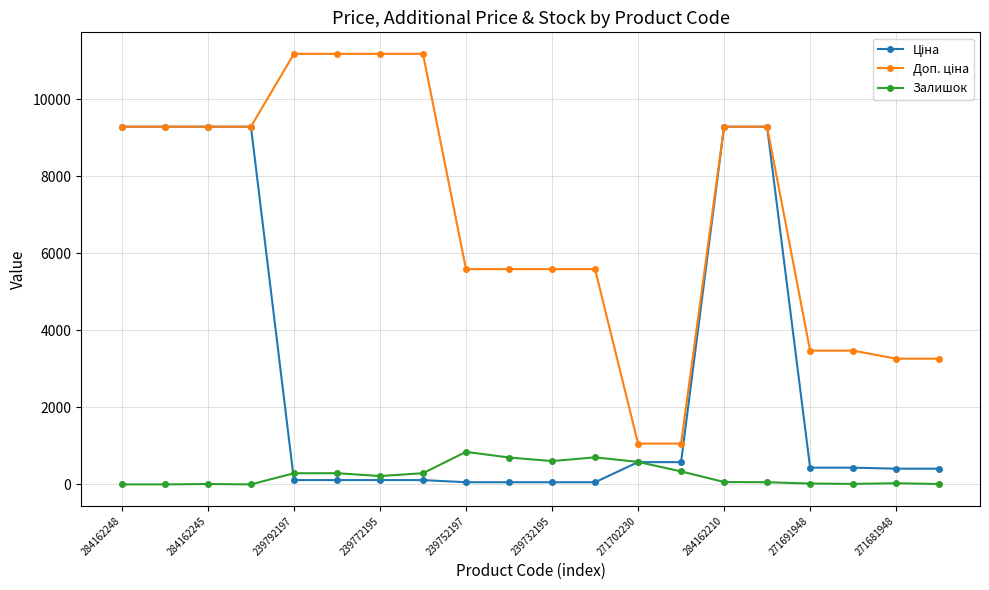

How many data points does each series have?

20